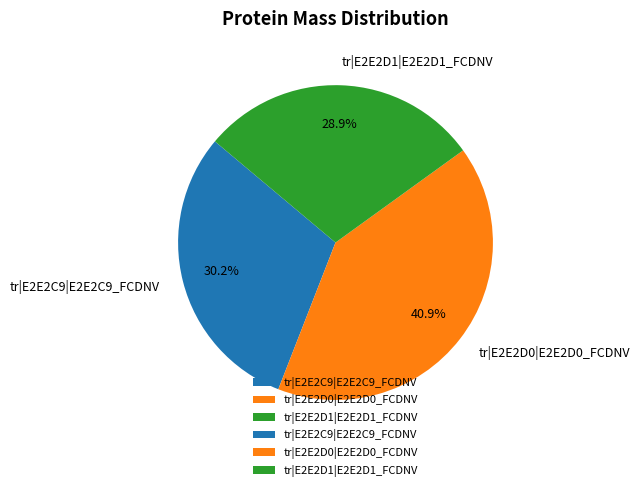

To the nearest percent, what is the difference between the largest and smallest slice percentages?

12%